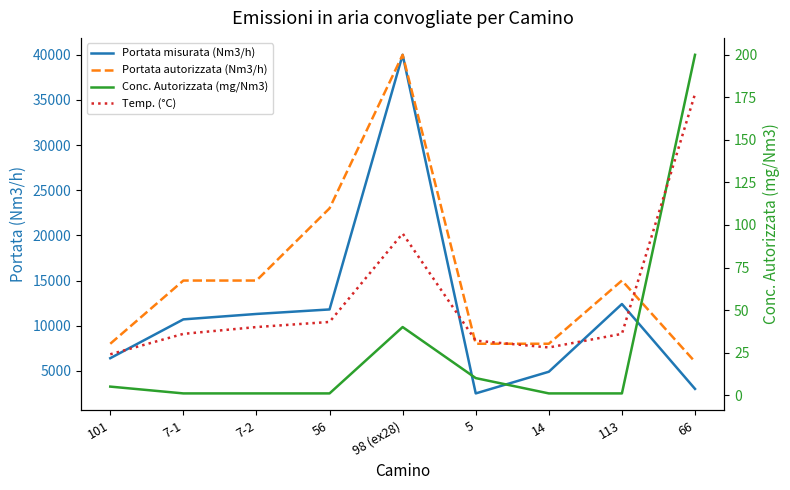

What is the greatest value displayed?

40000